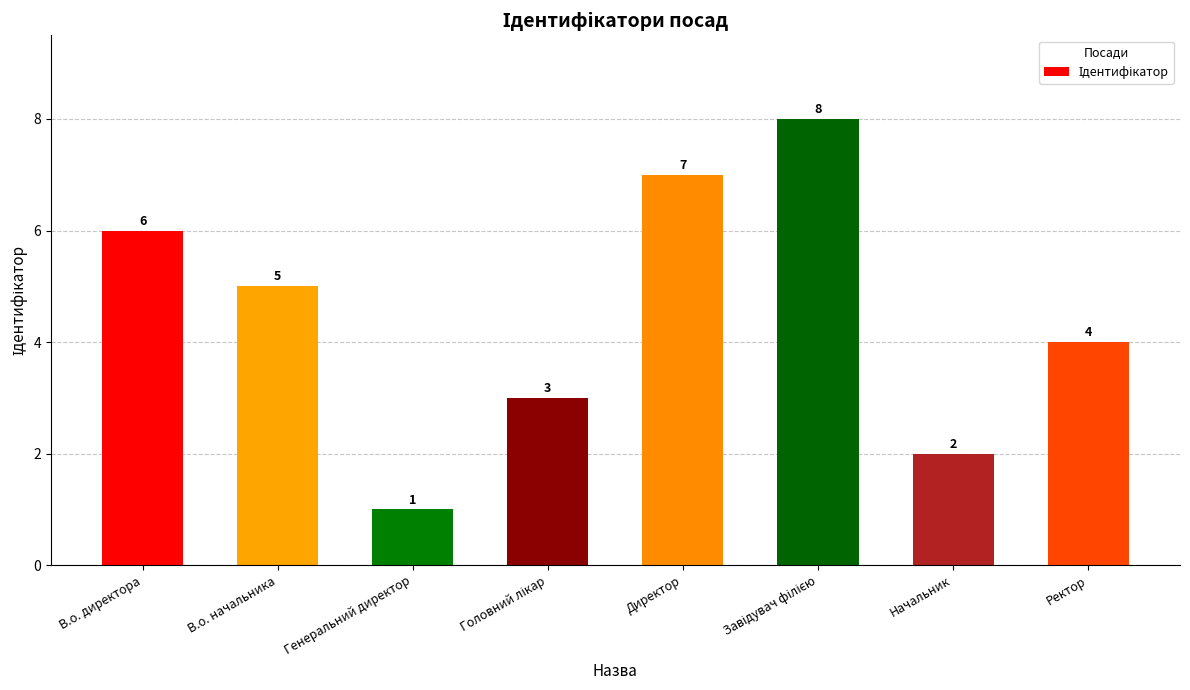

What is the difference between the second highest and minimum values?

6